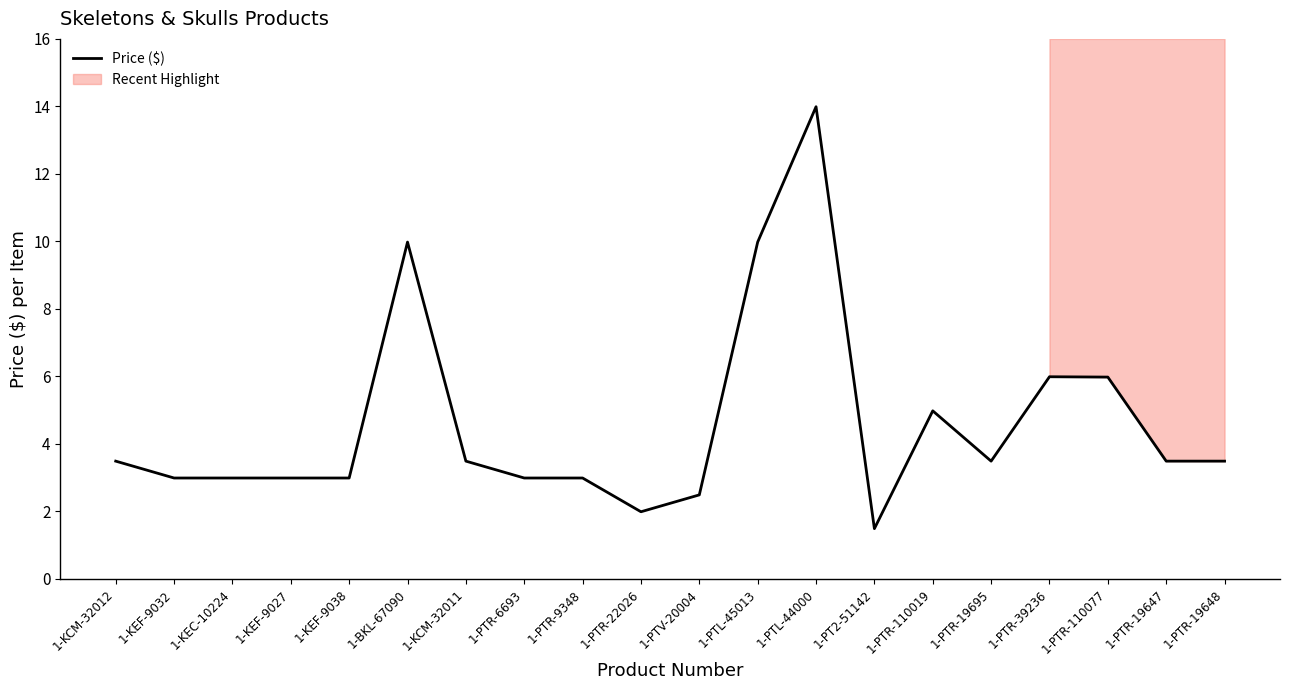

What is the change in value from 1-KCM-32012 to 1-KEF-9027?

-0.5